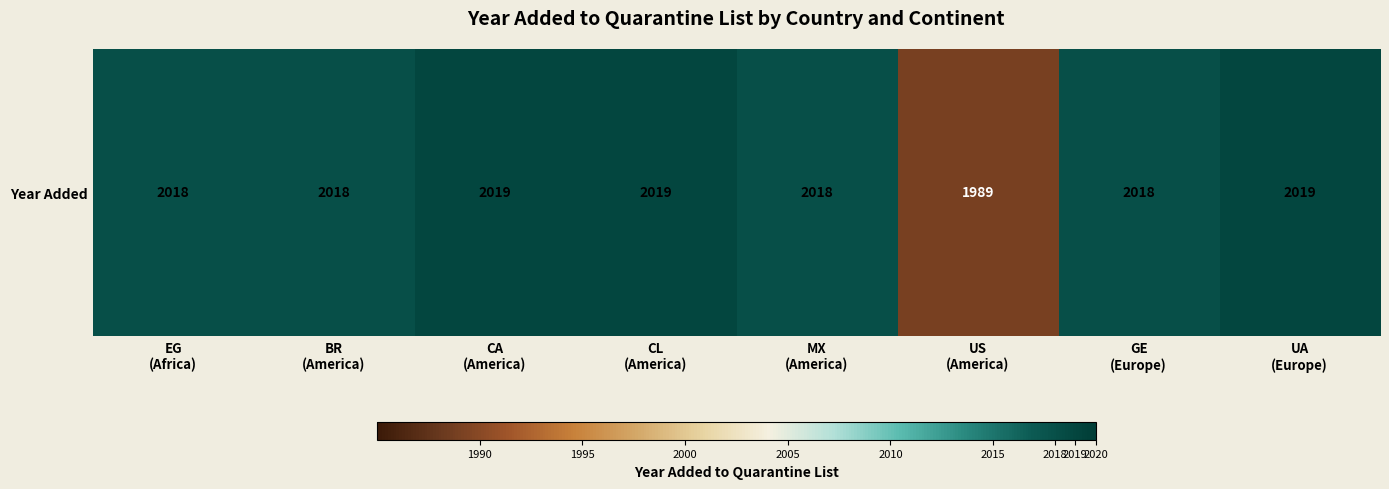

List the labels in order of value, smallest first.

US
(America), EG
(Africa), BR
(America), MX
(America), GE
(Europe), CA
(America), CL
(America), UA
(Europe)